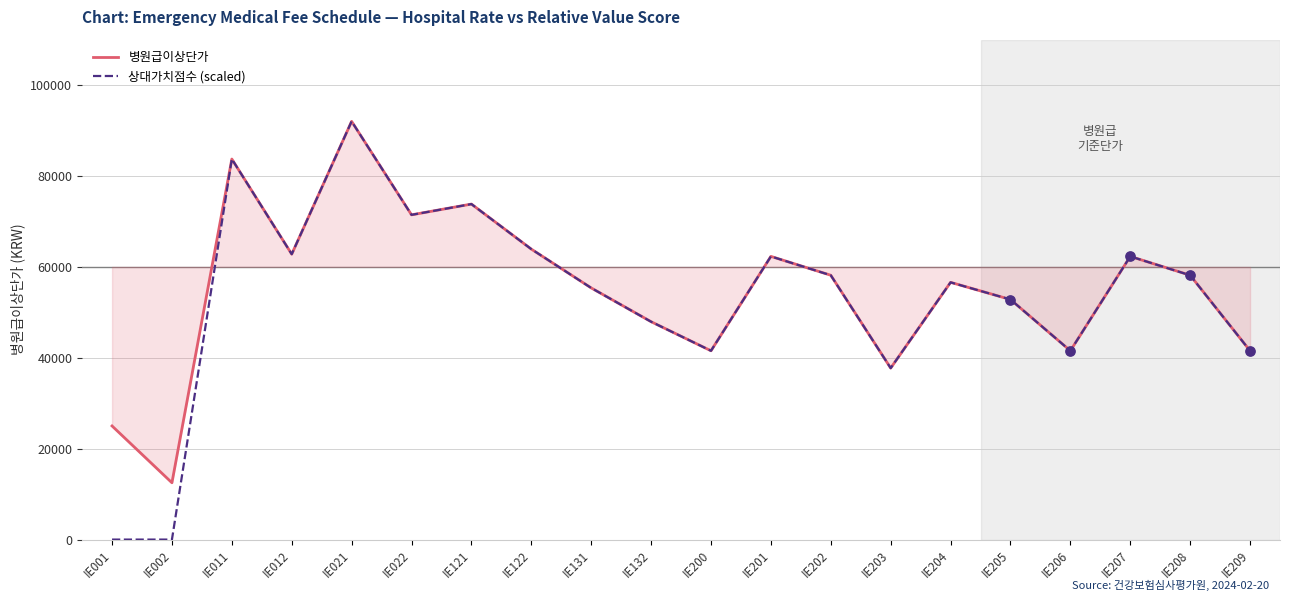

What is the maximum value shown in the chart?

92020.0